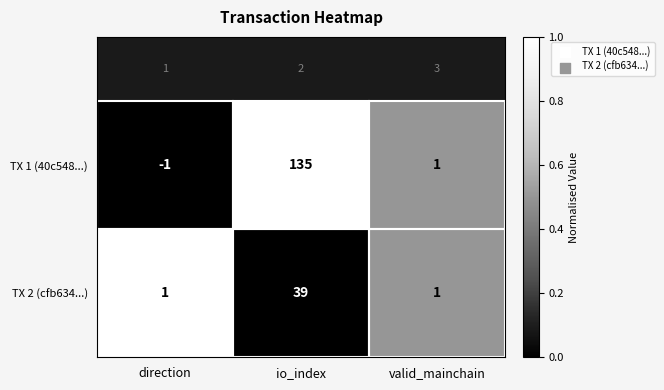

At which label does TX 1 (40c548...) first exceed 1?

io_index